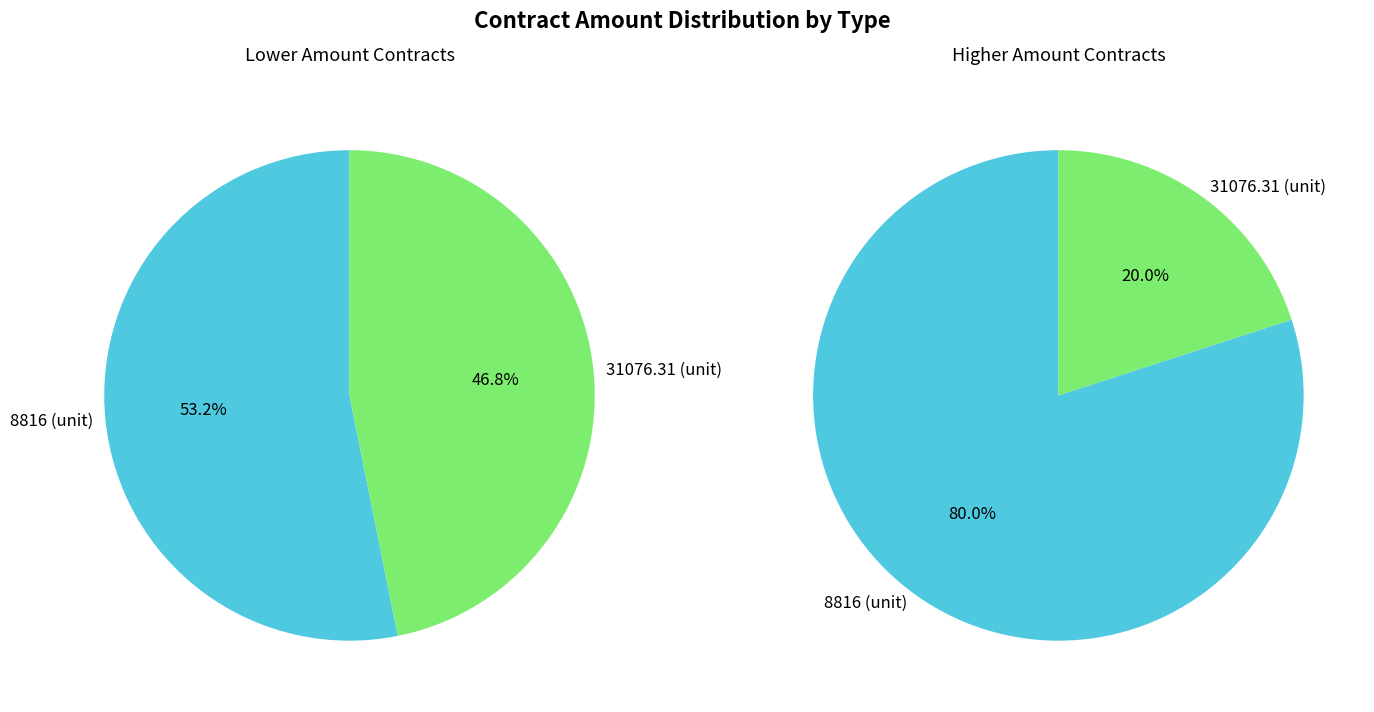

Is 5319035 the majority of the pie?

No